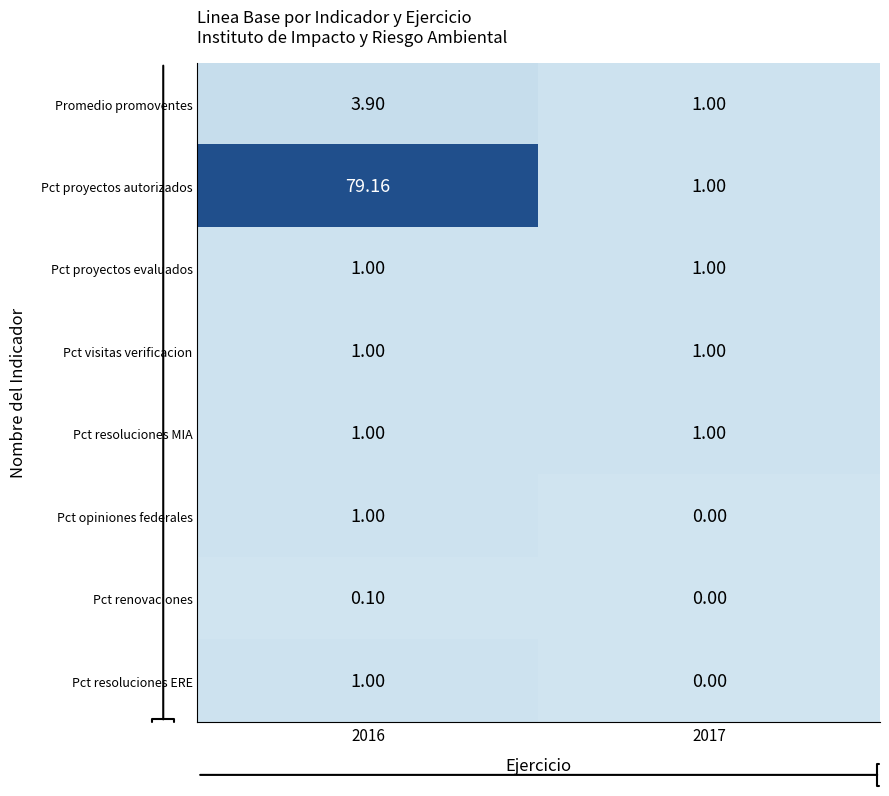

Reading left to right, list all the values displayed in this chart.

Promedio promoventes: 2016=3.9	2017=1.0
Pct proyectos autorizados: 2016=79.2	2017=1.0
Pct proyectos evaluados: 2016=1.0	2017=1.0
Pct visitas verificacion: 2016=1.0	2017=1.0
Pct resoluciones MIA: 2016=1.0	2017=1.0
Pct opiniones federales: 2016=1.0	2017=0.0
Pct renovaciones: 2016=0.1	2017=0.0
Pct resoluciones ERE: 2016=1.0	2017=0.0